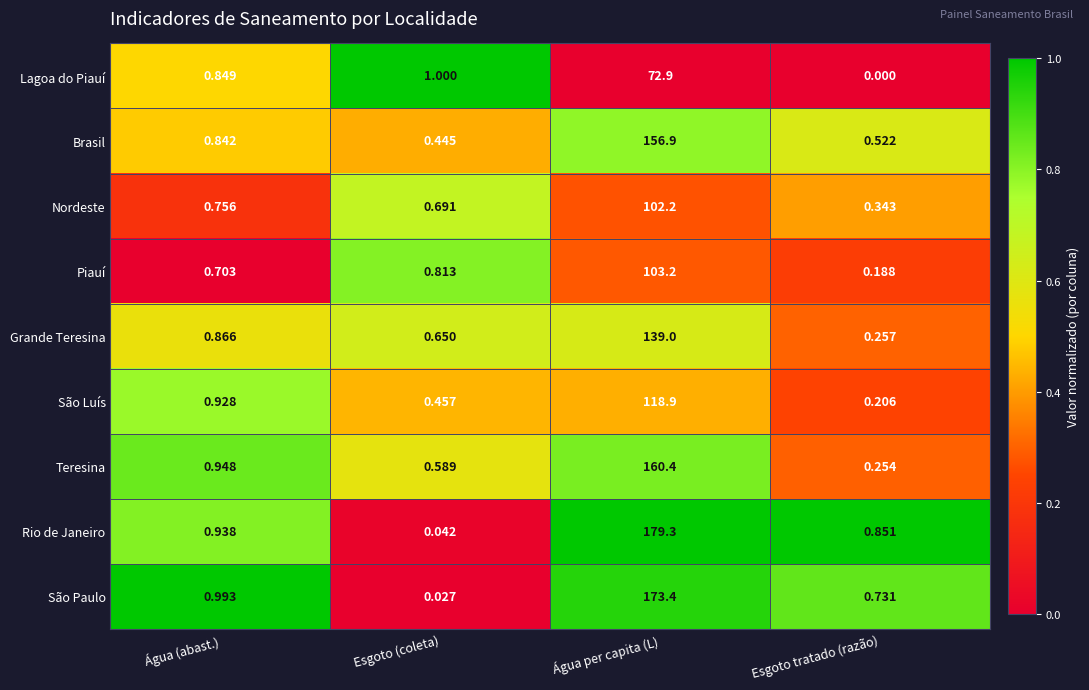

At which category is the sum across all series the highest?

Água per capita (L)